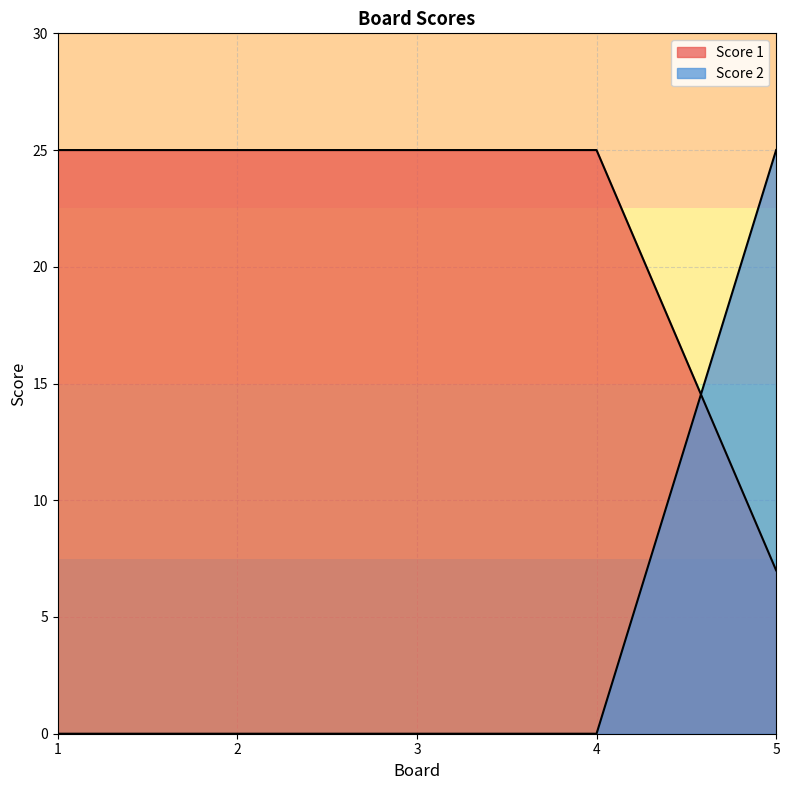

At which category is the sum across all series the highest?

5